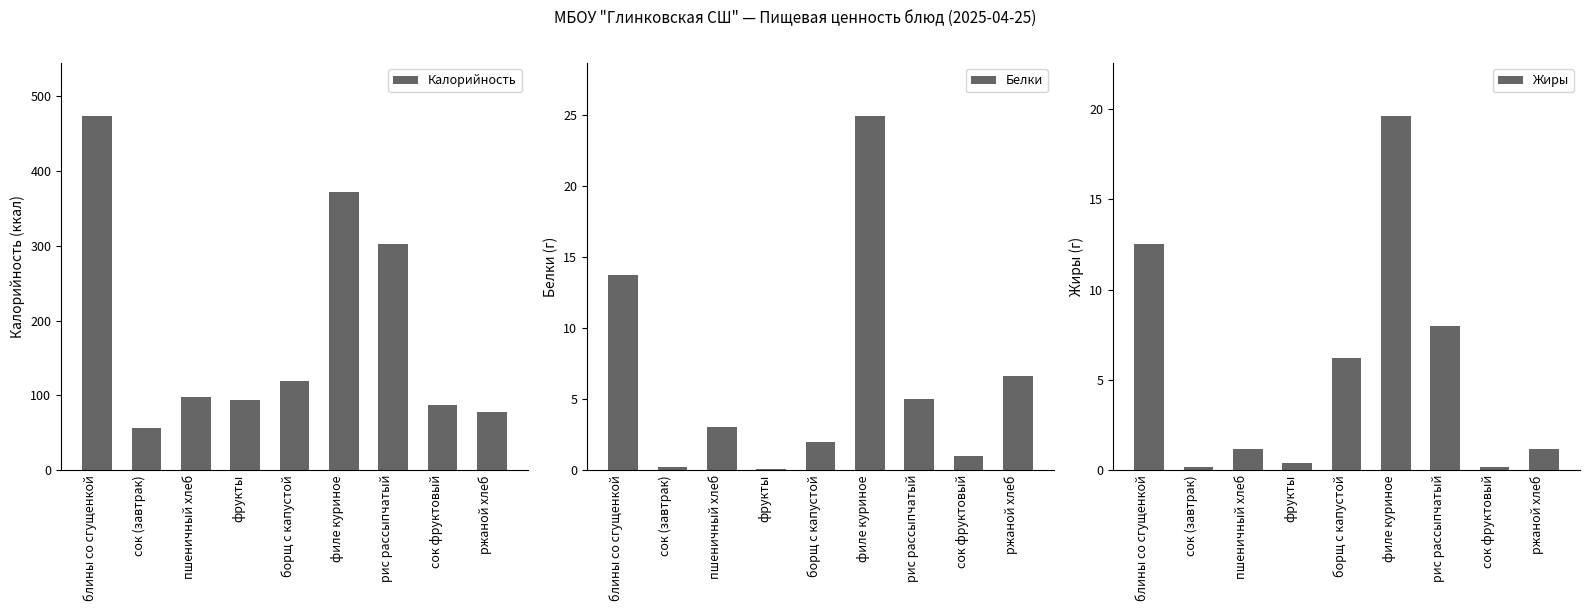

What is the lowest value of the Белки series?

0.1